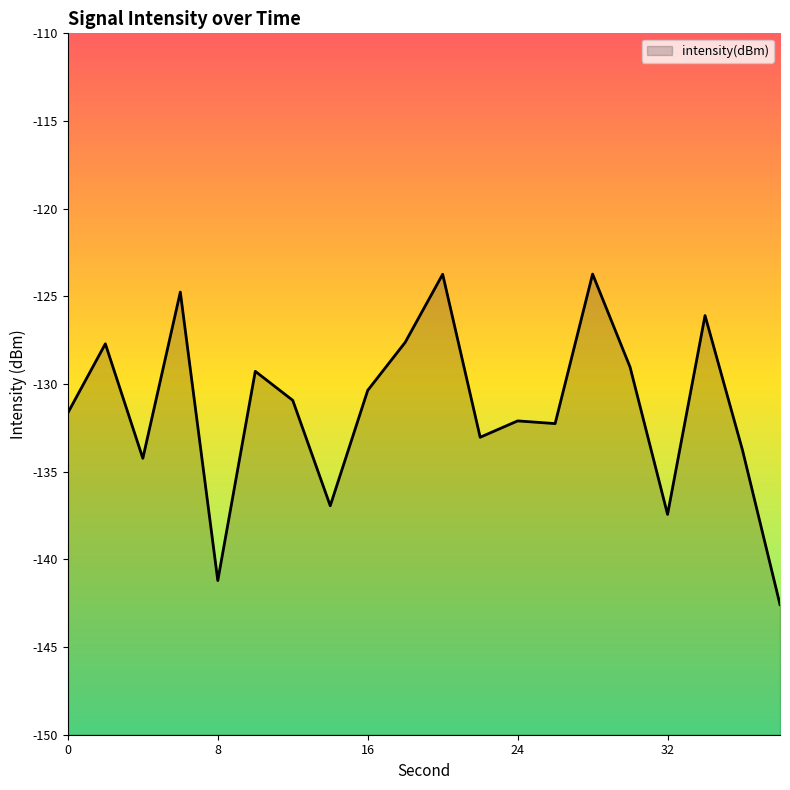

Where is the first local maximum?

2